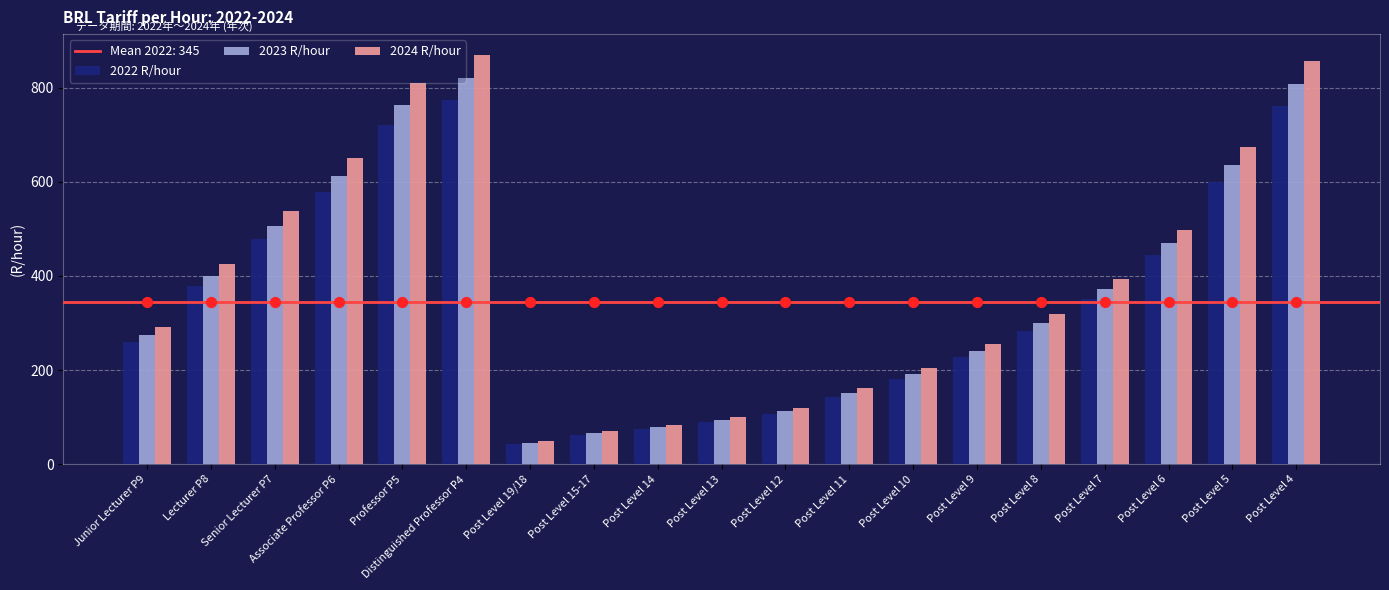

Which series has the largest total across all categories?

2024 R/hour